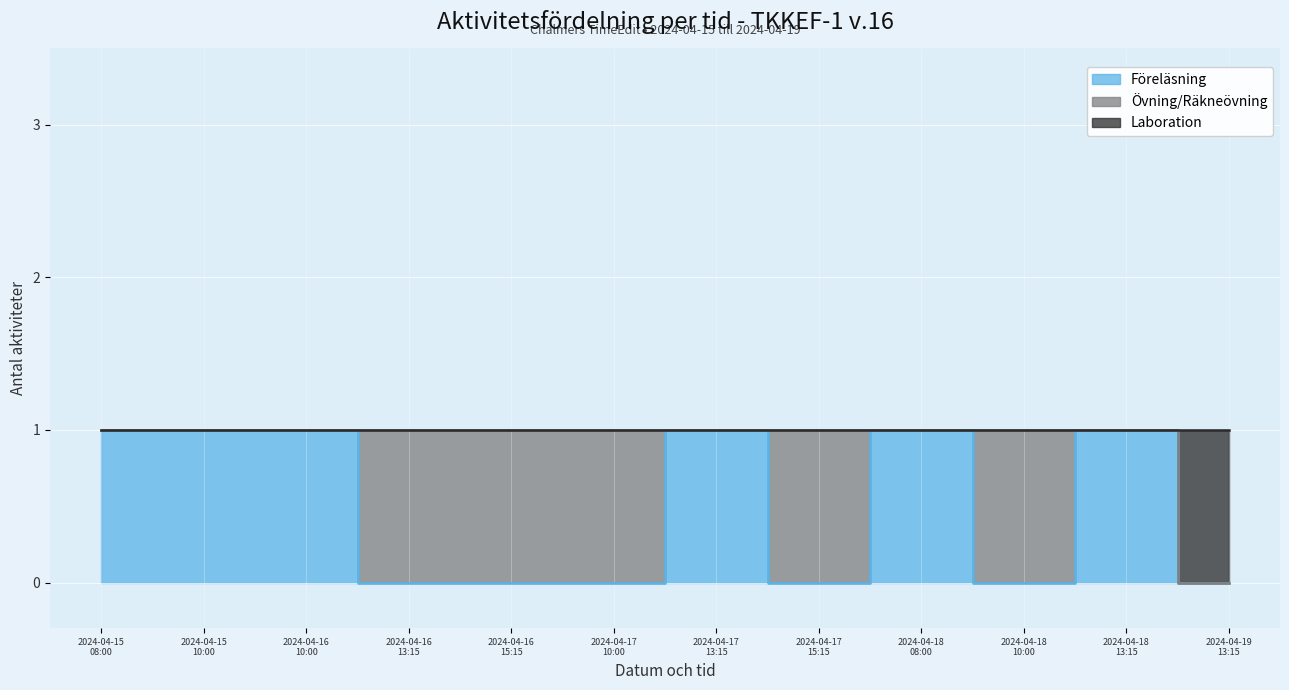

True or false: Föreläsning has more than 0 interior local peaks.

True